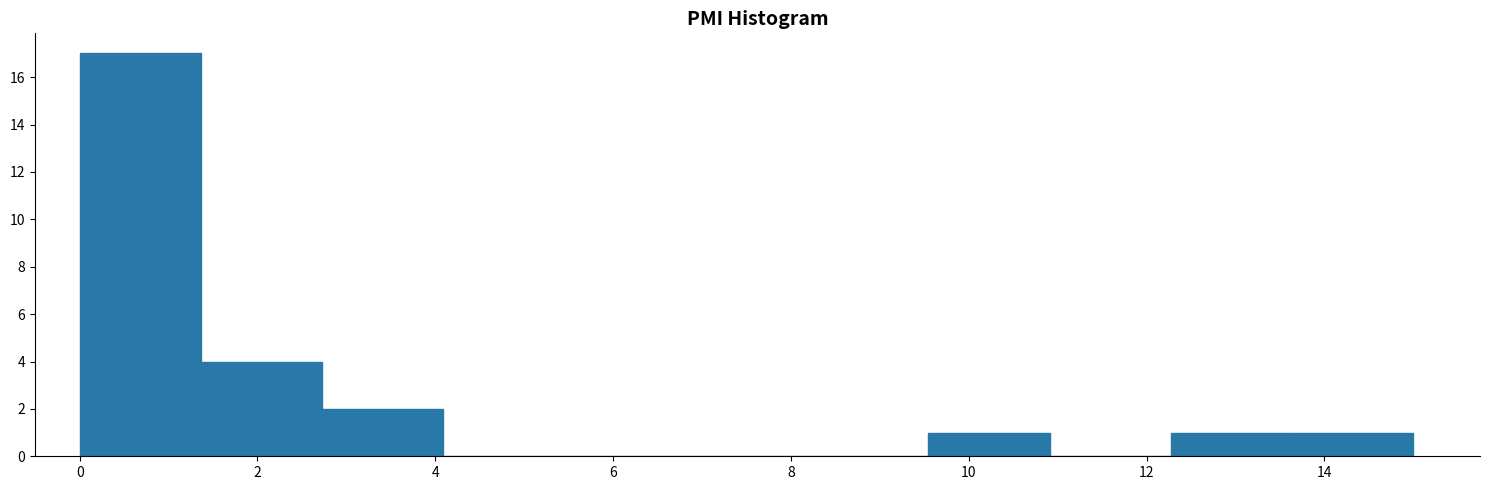

Reading left to right, list every bar in this chart as the range it spans on the x-axis followed by its height. Neither the bar edges nor the heights are printed on the chart, so give them approximately, as read against the axes.

0.0 to 1.4: 17
1.4 to 2.8: 4
2.8 to 4.0: 2
4.0 to 5.4: 0
5.4 to 6.8: 0
6.8 to 8.2: 0
8.2 to 9.6: 0
9.6 to 11.0: 1
11.0 to 12.2: 0
12.2 to 13.6: 1
13.6 to 15.0: 1